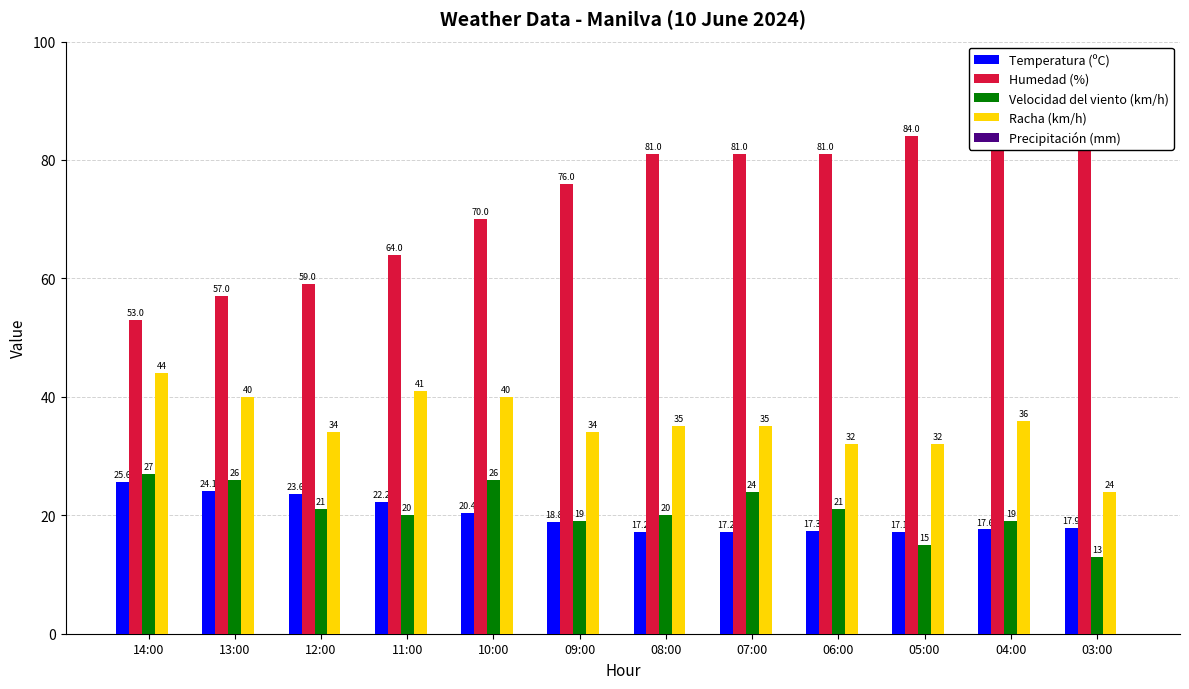

At which label is Humedad (%) closest to 68?

10:00